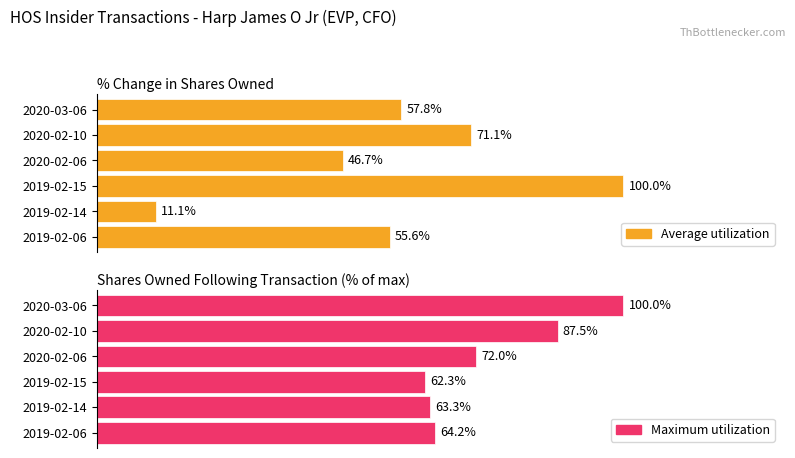

The Maximum utilization series shows 100.0 at 2020-03-06. True or false?

True